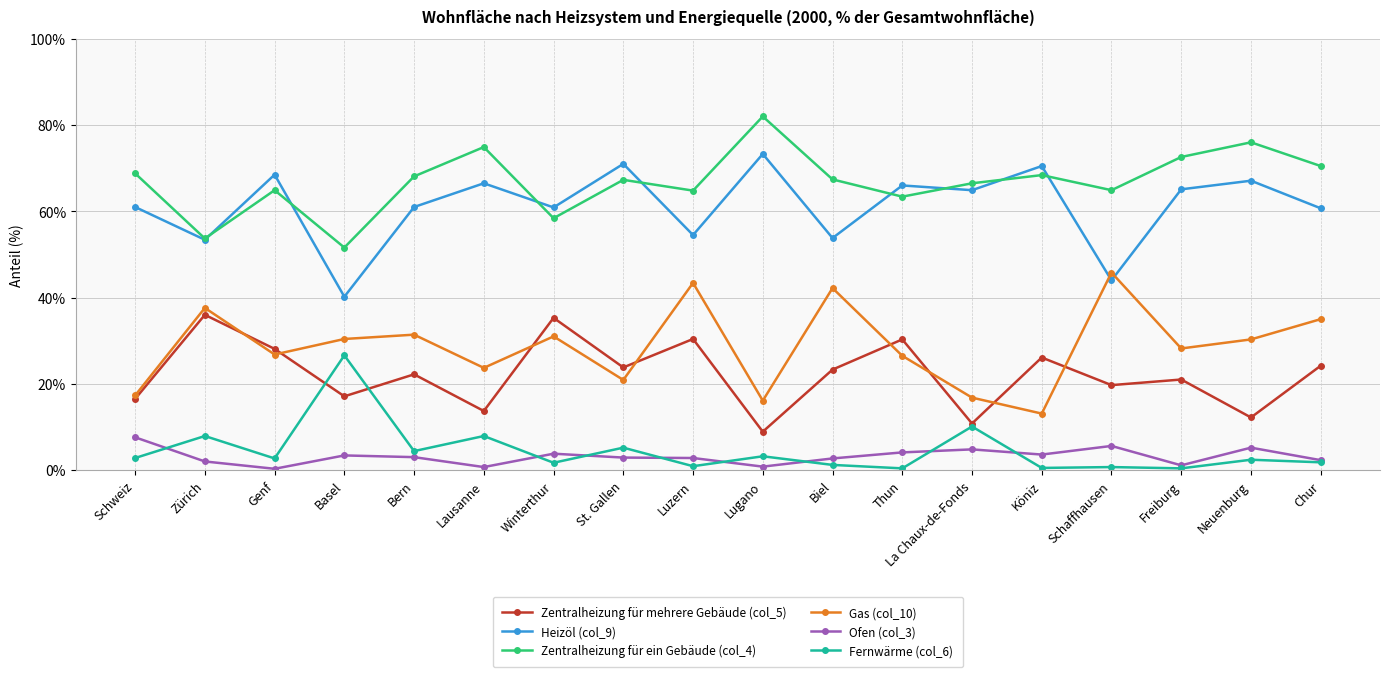

True or false: Heizöl (col_9) and Zentralheizung für mehrere Gebäude (col_5) intersect in this chart.

False